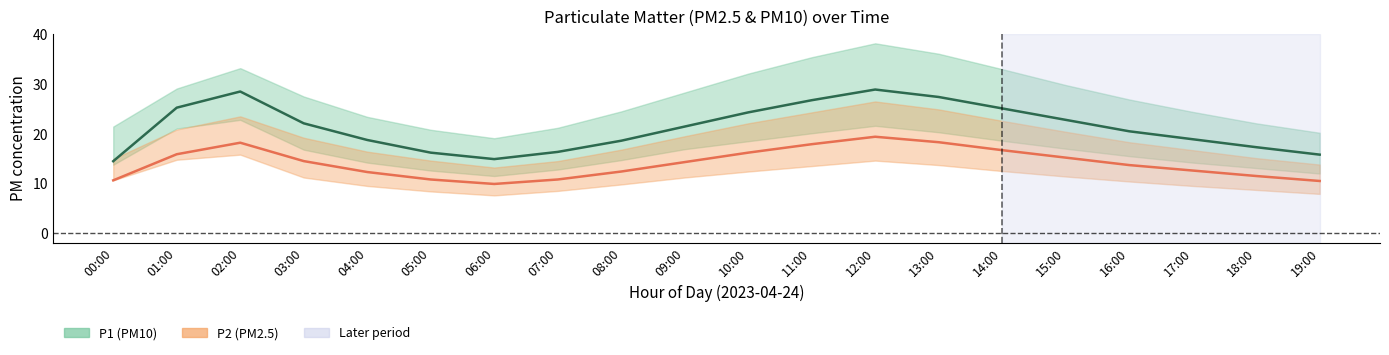

Is it true that P1 (PM10) equals 22.8 at 15:00?

True